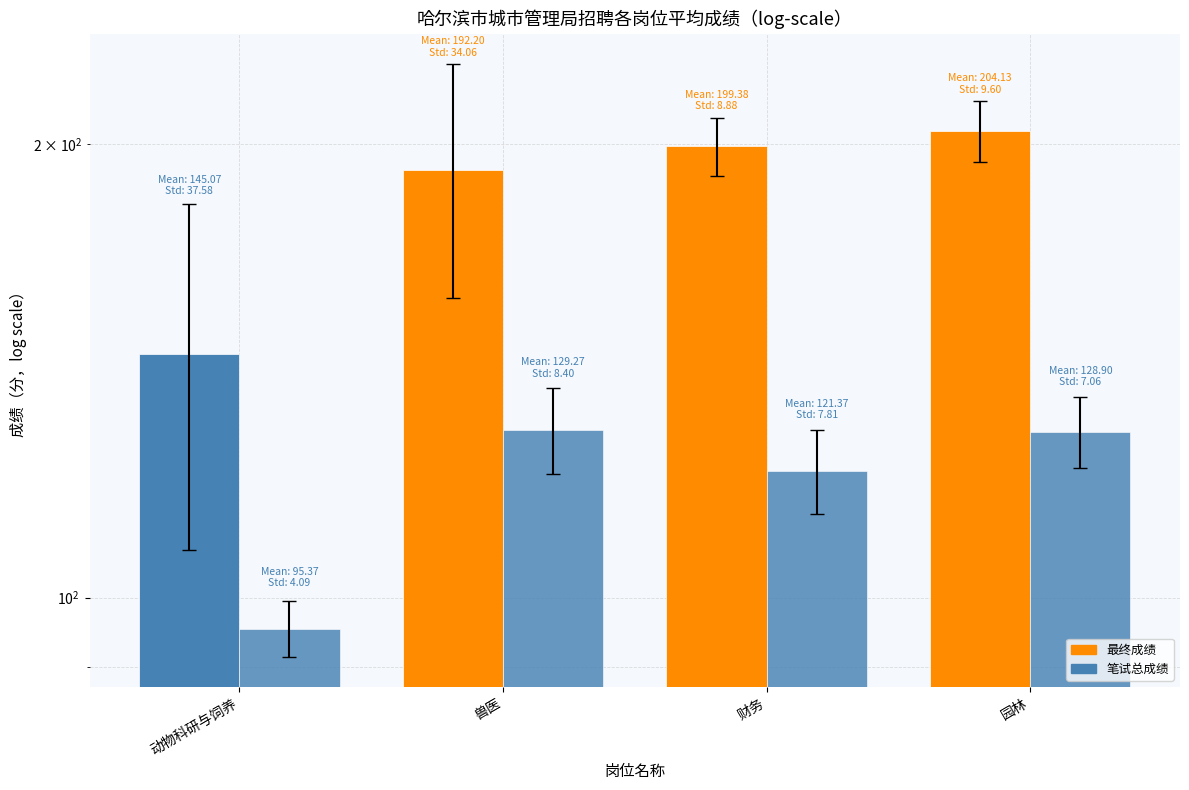

How many data points in 笔试总成绩 are above 128?

2